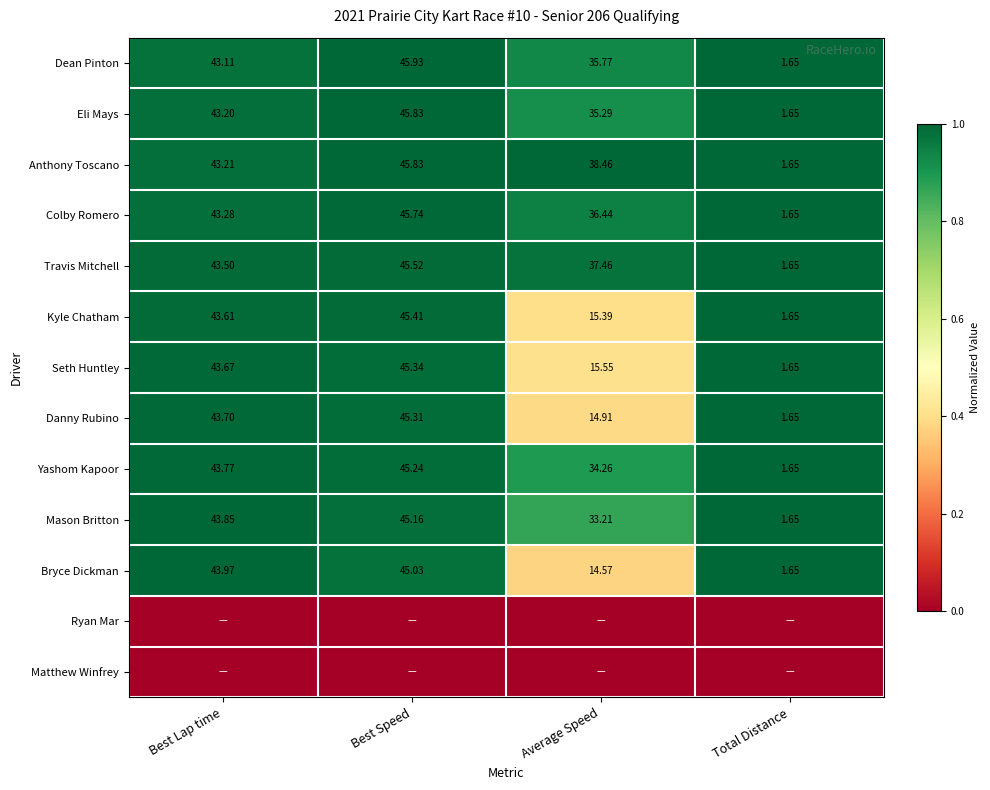

Where is Colby Romero nearest to the value 23?

Average Speed